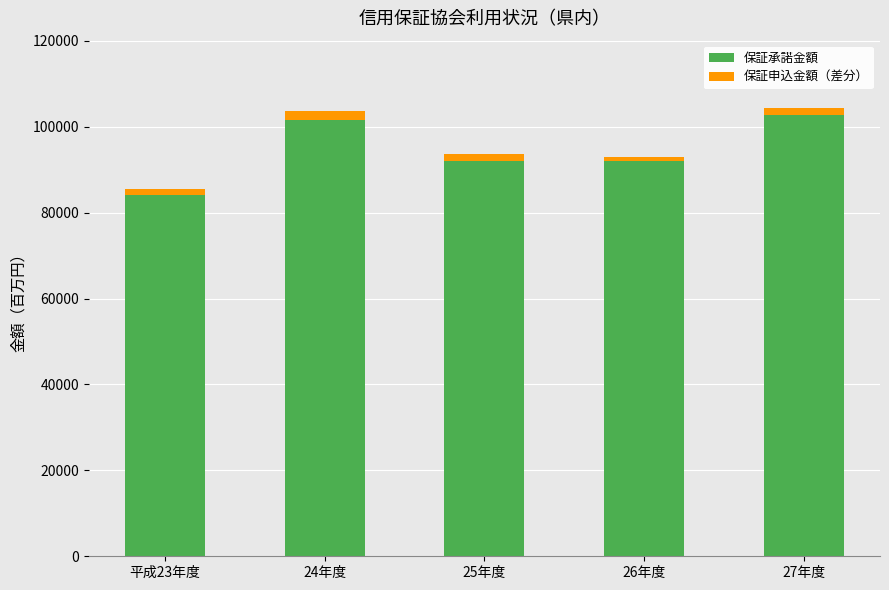

What is the minimum value for 保証承諾金額?

84000.1